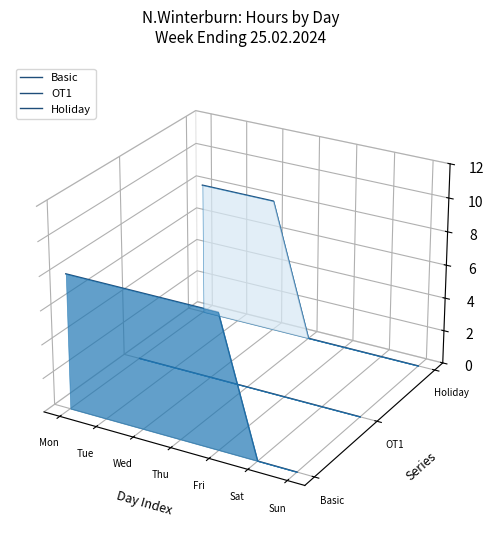

True or false: Holiday has more than 2 interior local peaks.

False